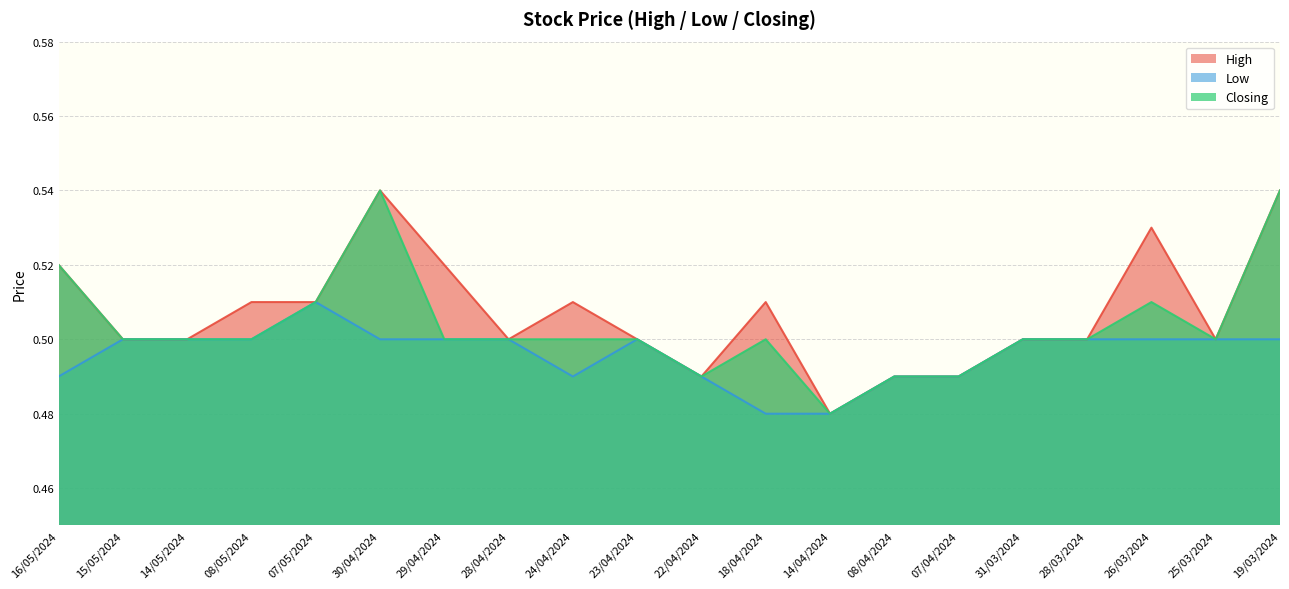

True or false: Closing and Low cross at least once.

False